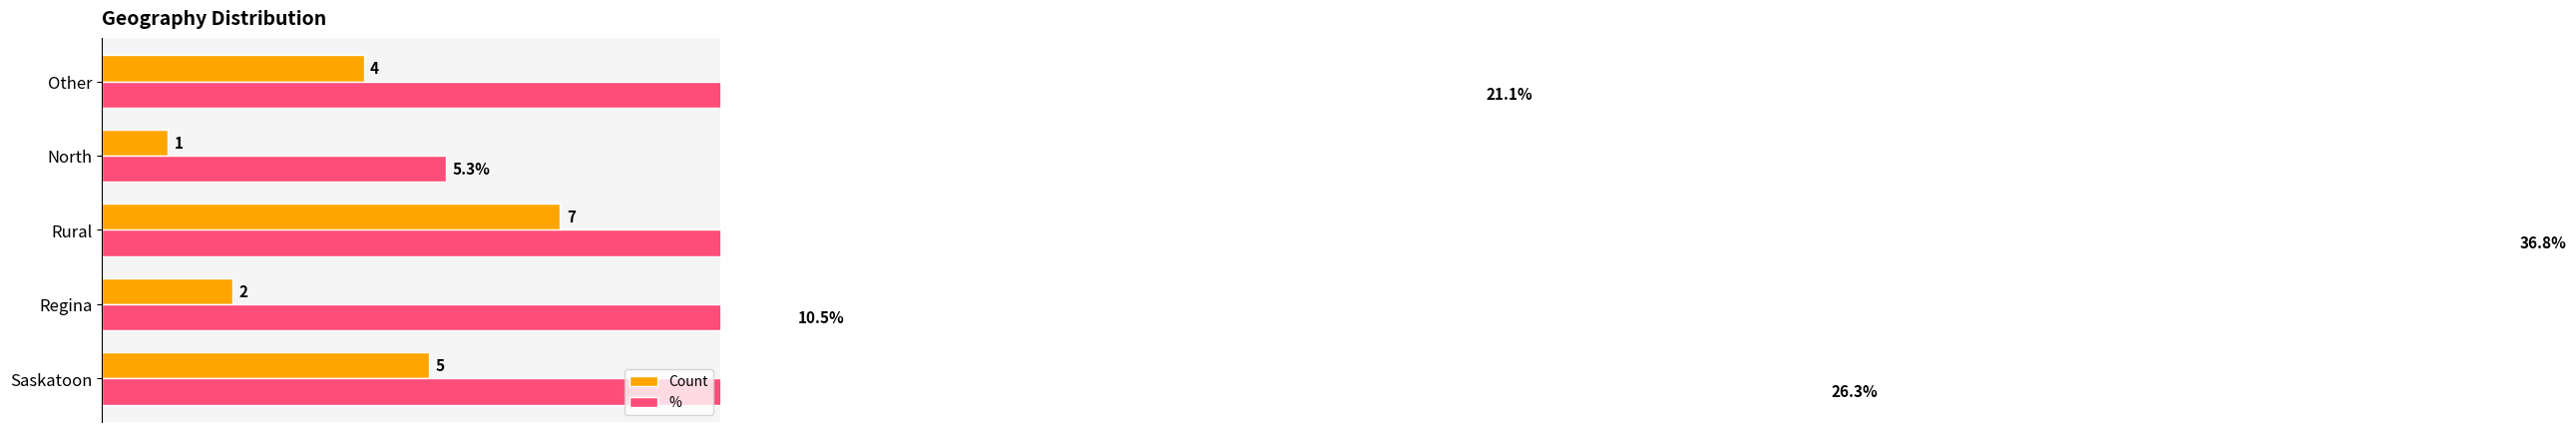

How many values in the Count series exceed 4?

2